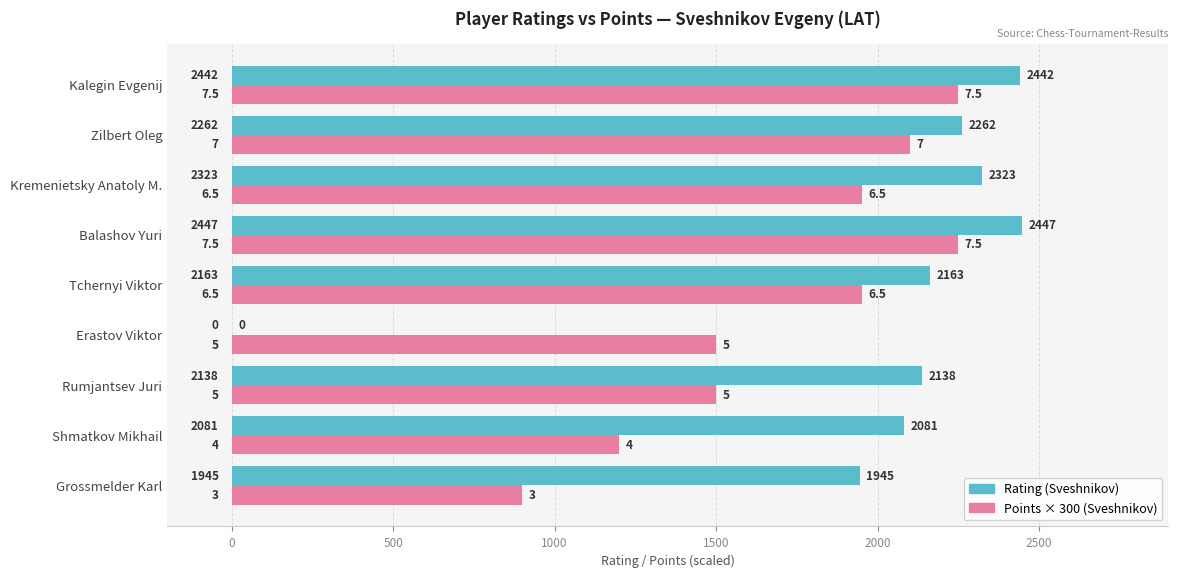

At which category does the chart reach its peak across all series?

Balashov Yuri